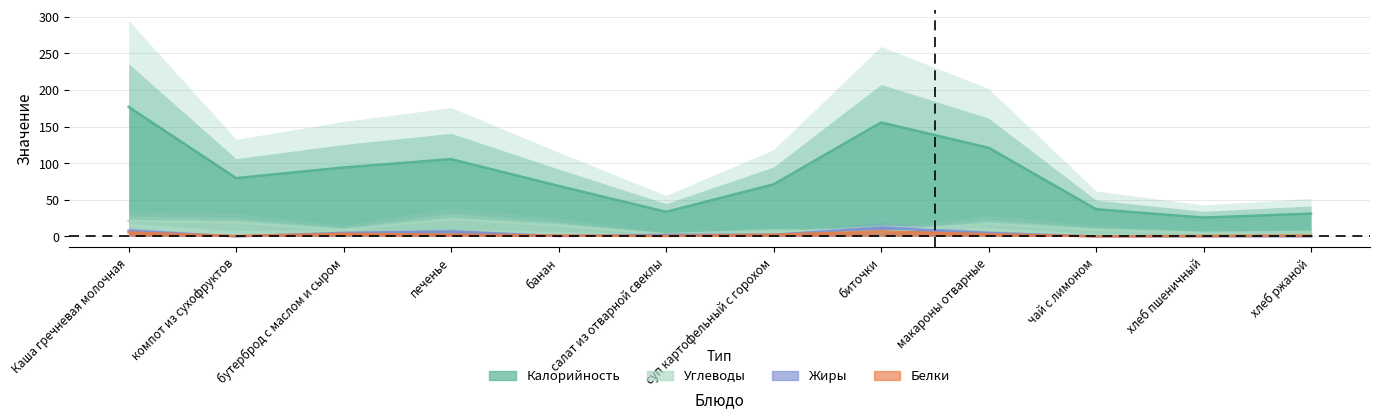

Is it true that Углеводы equals 1.1 at салат из отварной свеклы?

False